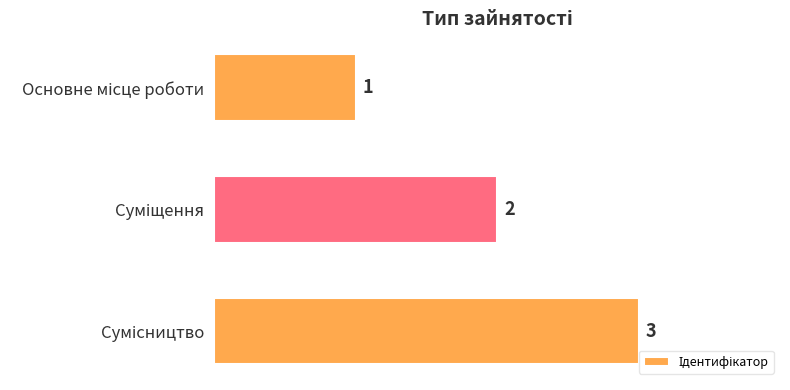

What is the value of the 3rd bar from the top?

3